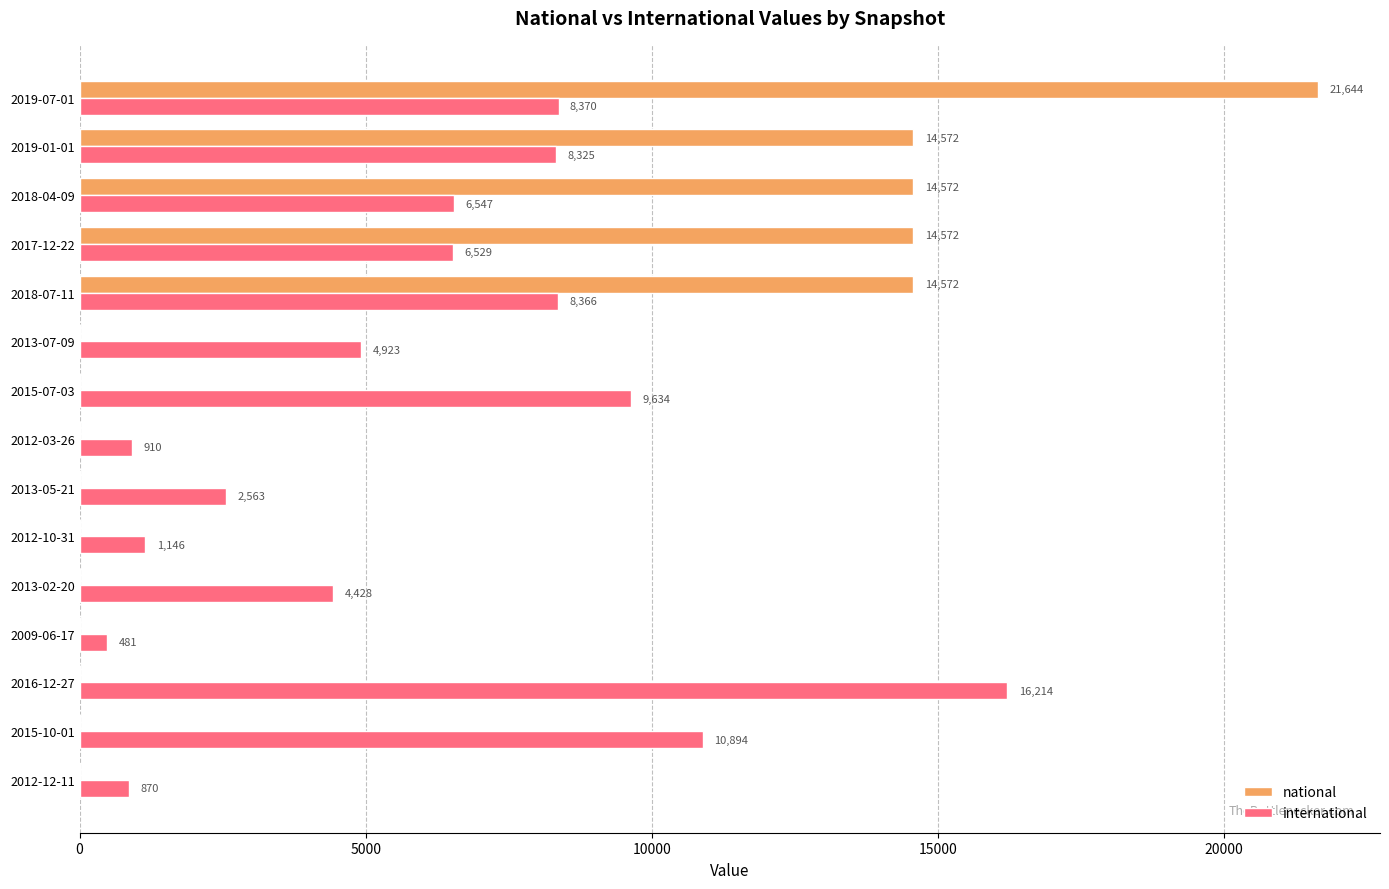

What is the sum of all national values?

79932